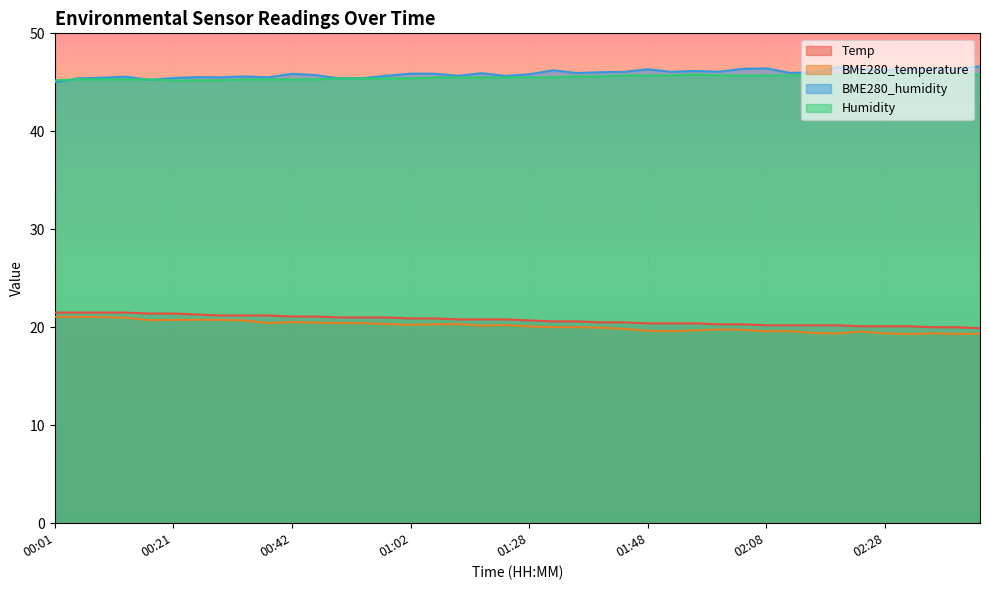

The Temp series shows 21.0 at 00:54. True or false?

True